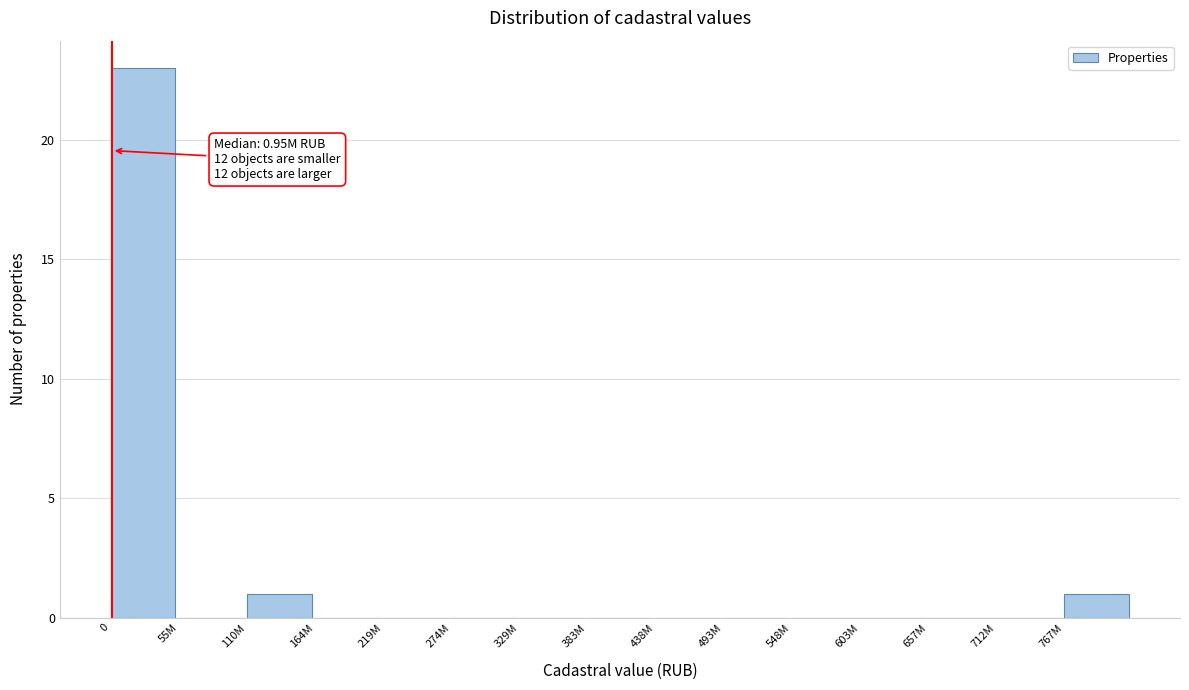

Reading right to left, transcribe all the data shown in this chart.

767M=1	712M=0	657M=0	603M=0	548M=0	493M=0	438M=0	383M=0	329M=0	274M=0	219M=0	164M=0	110M=1	55M=0	0=23